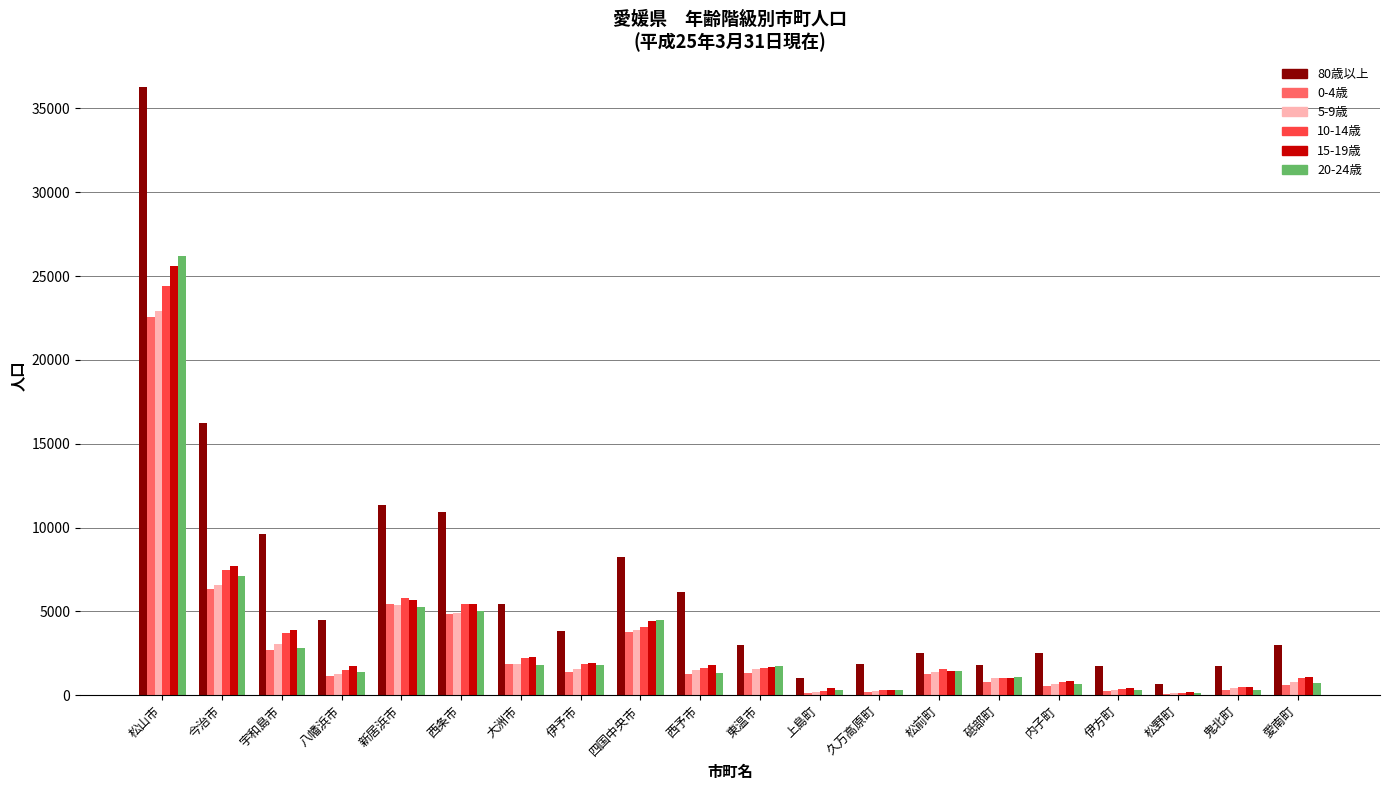

Are the bars grouped side by side (vs. stacked)?

Yes